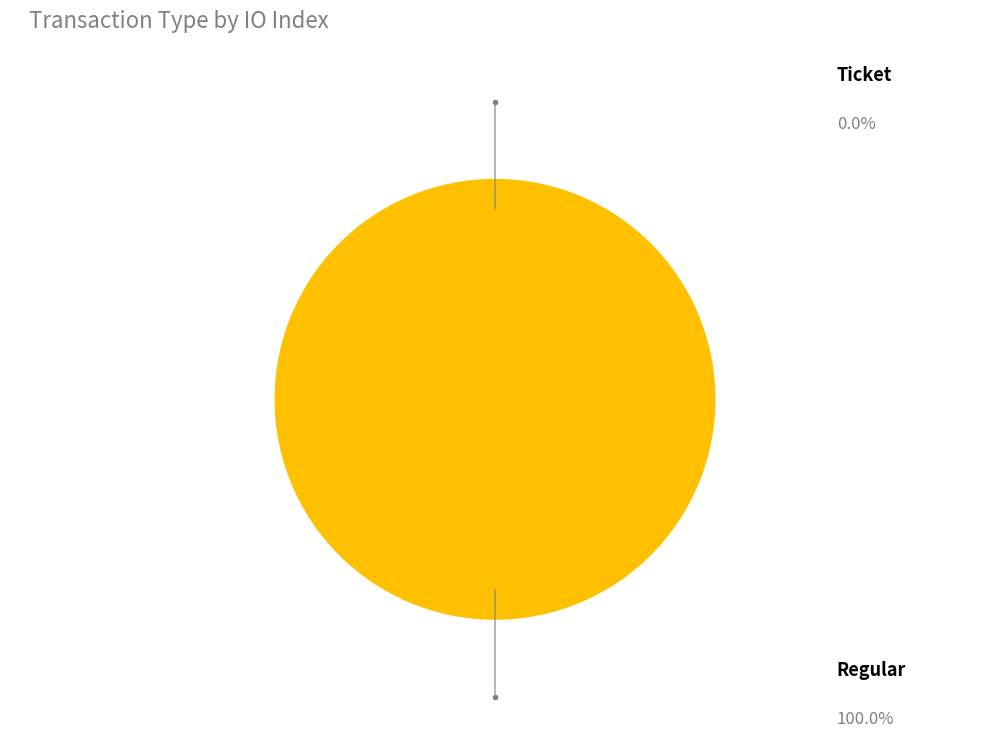

To the nearest percent, what is the combined percentage of Ticket and Regular?

100%